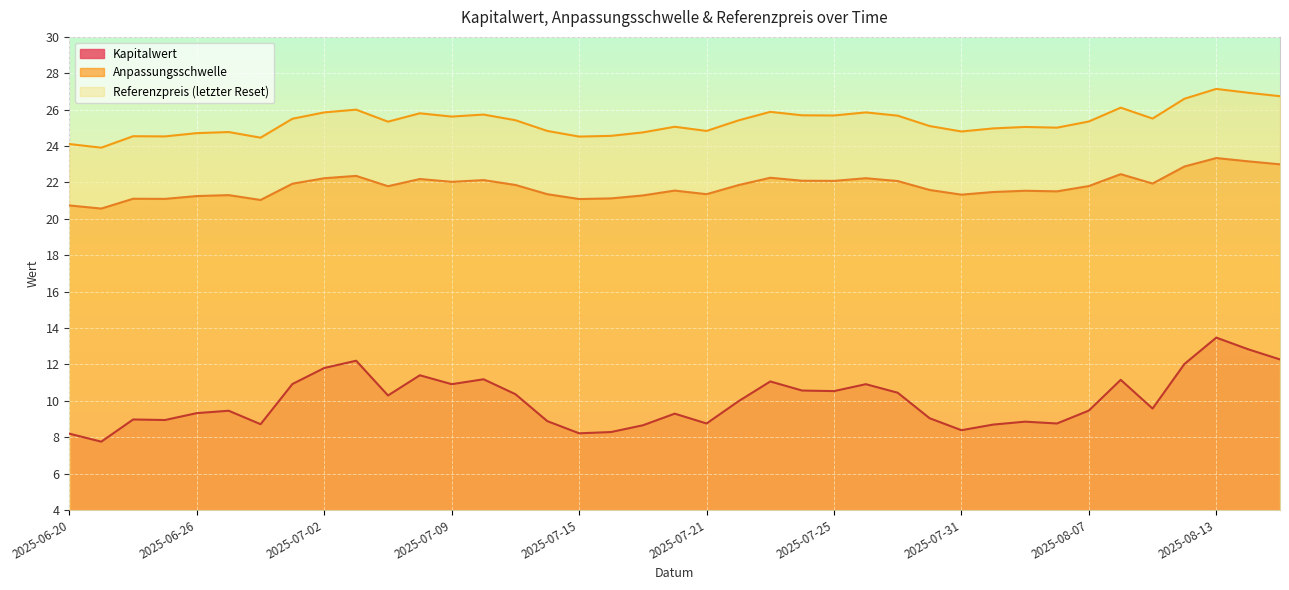

True or false: Kapitalwert and Referenzpreis (letzter Reset) cross at least once.

False